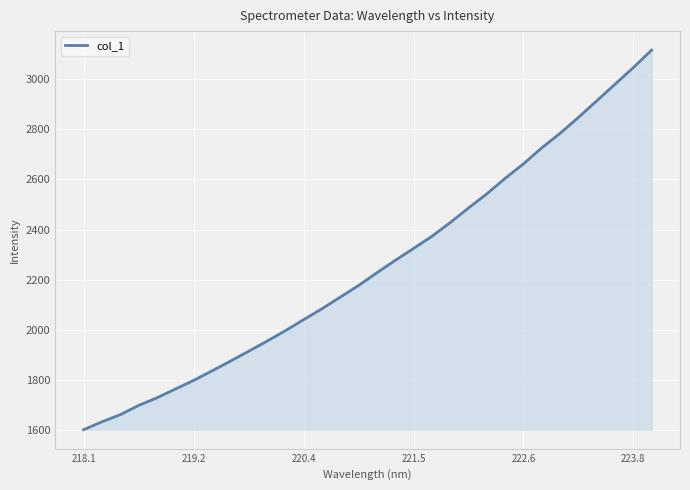

What is the maximum value shown in the chart?

3116.9